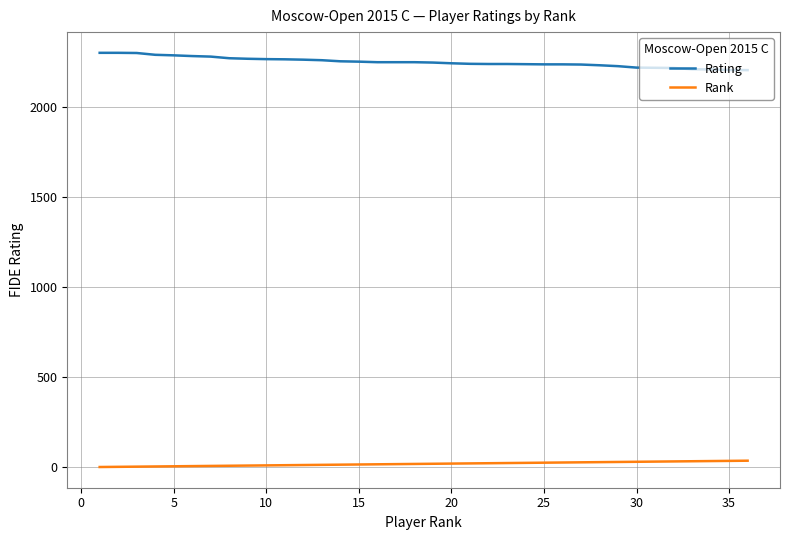

Which series has the largest total across all categories?

Rating